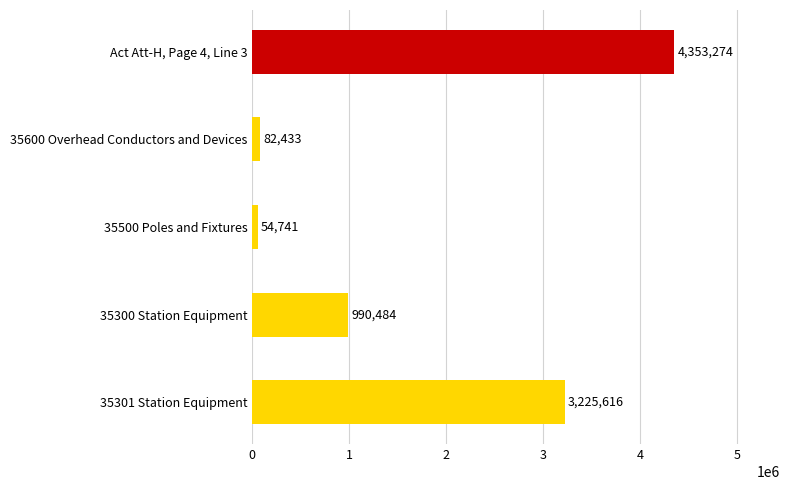

At which category does the chart reach its minimum across all series?

35500 Poles and Fixtures